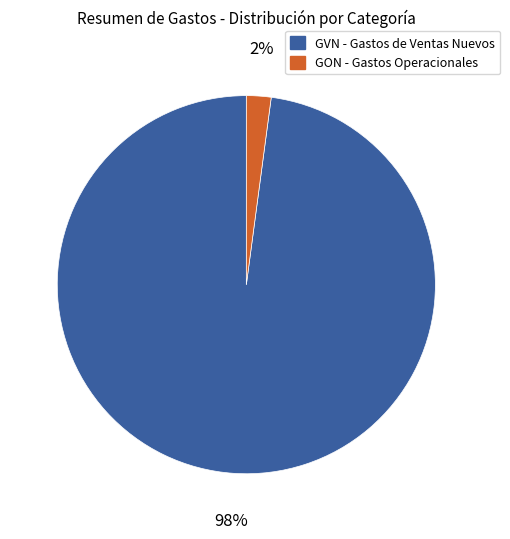

To the nearest percent, what is the difference between the largest and smallest slice percentages?

96%